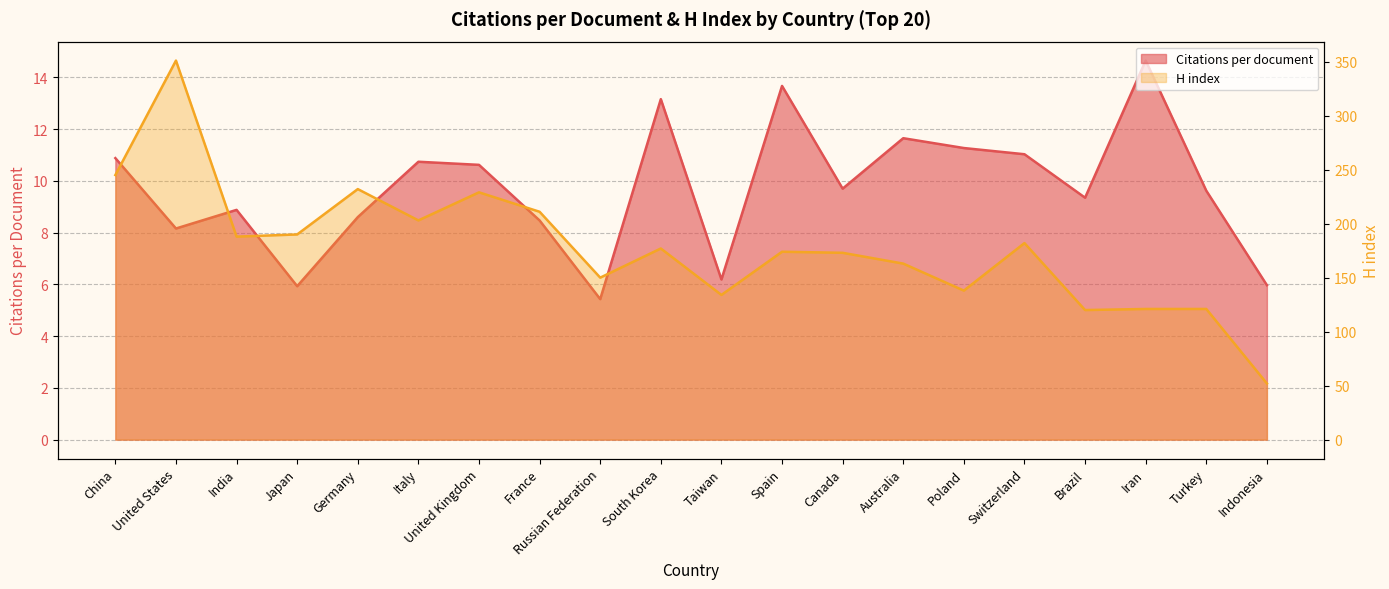

Where is the first local maximum for Citations per document?

India